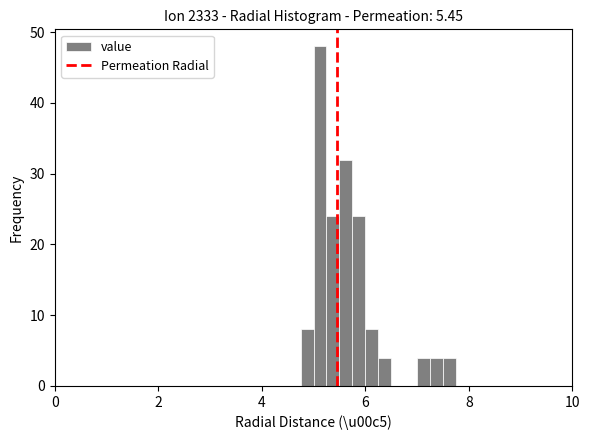

Read against the x-axis, roughly where is the centre of the tallest bar?

5.2